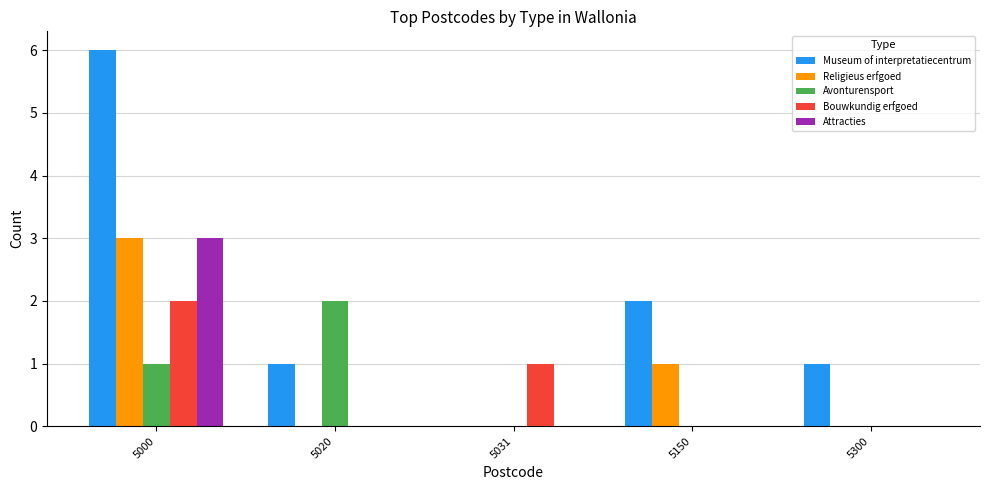

Reading left to right, transcribe all the data shown in this chart.

Museum of interpretatiecentrum: 5000=6	5020=1	5031=0	5150=2	5300=1
Religieus erfgoed: 5000=3	5020=0	5031=0	5150=1	5300=0
Avonturensport: 5000=1	5020=2	5031=0	5150=0	5300=0
Bouwkundig erfgoed: 5000=2	5020=0	5031=1	5150=0	5300=0
Attracties: 5000=3	5020=0	5031=0	5150=0	5300=0